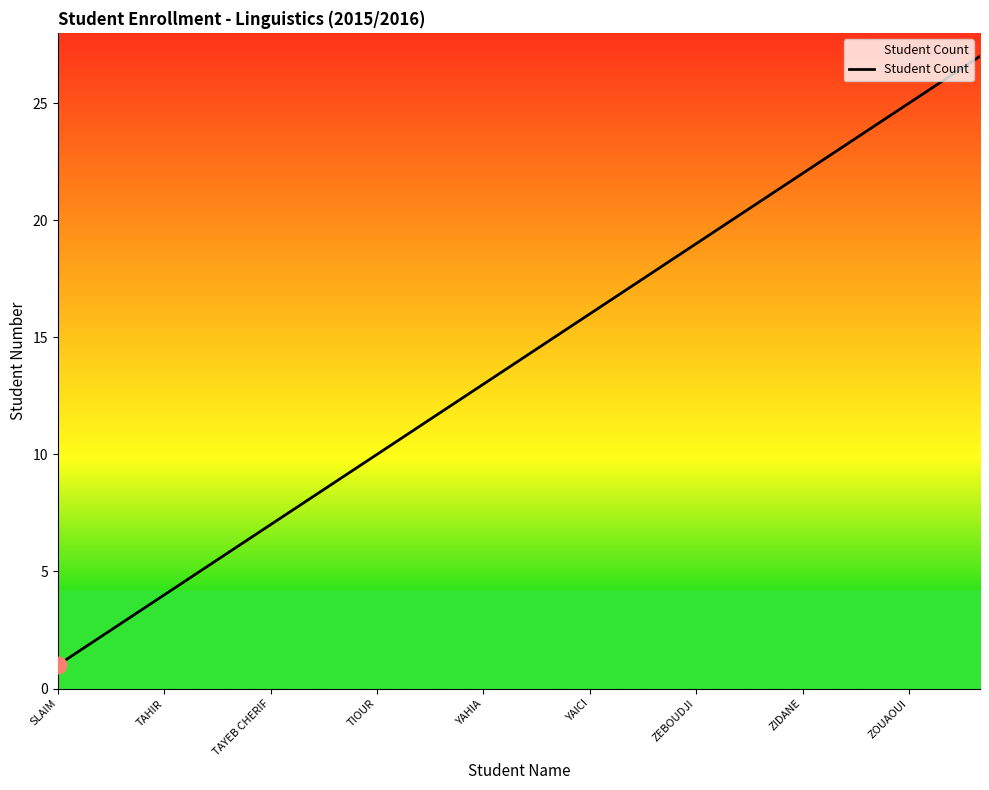

What is the difference between the maximum and minimum values?

26